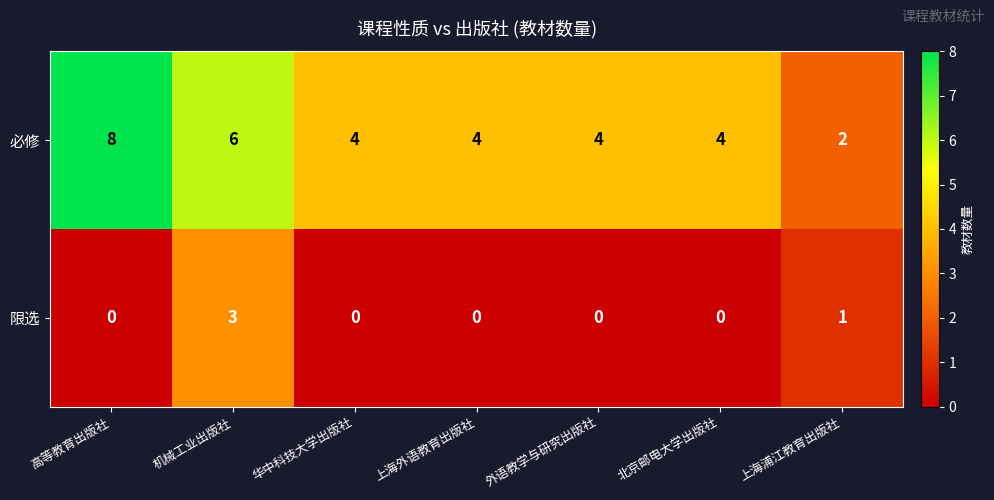

How many 限选 values are between 0 and 1?

6